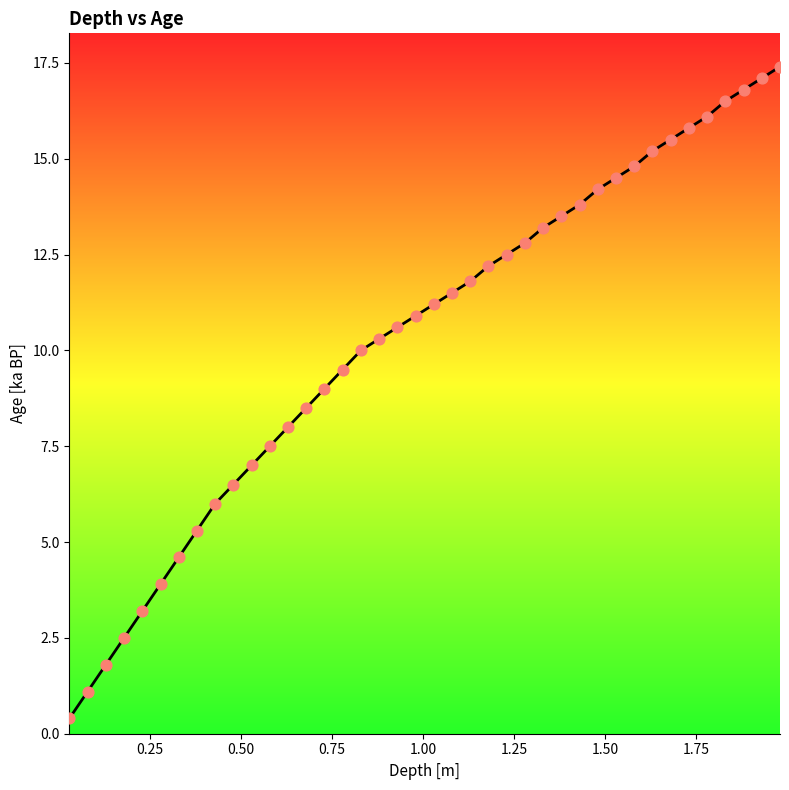

What is the maximum value shown in the chart?

17.4